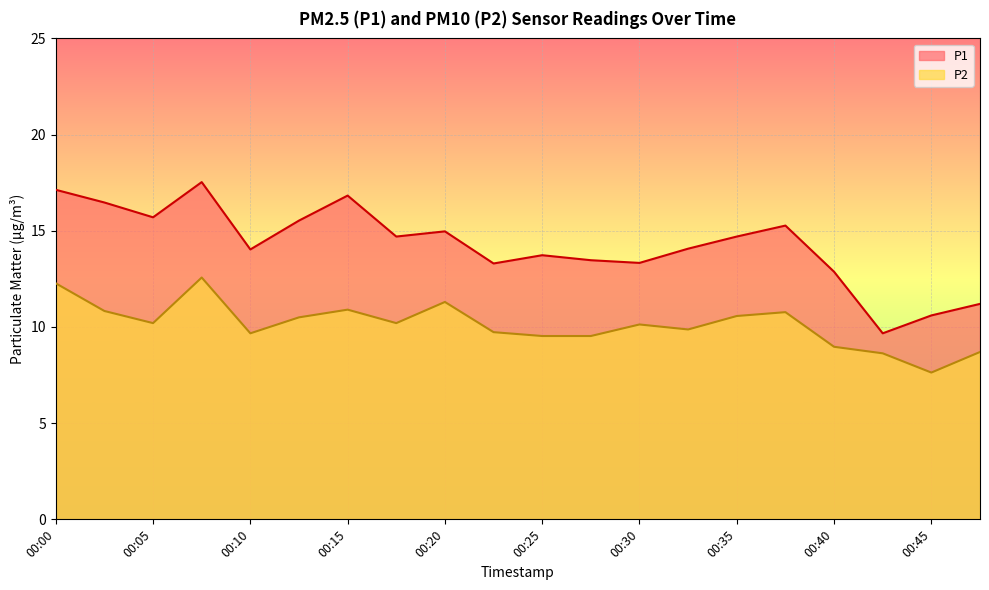

What is the difference between the maximum and second lowest values in the P2 series?

3.9